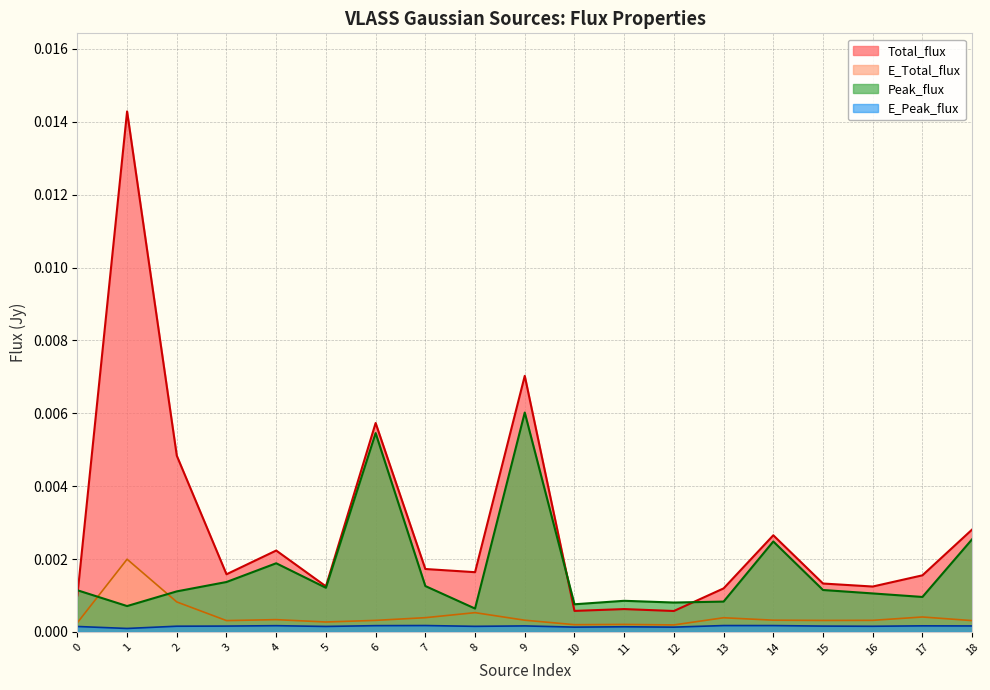

Does the chart display data point markers on the line(s)?

No